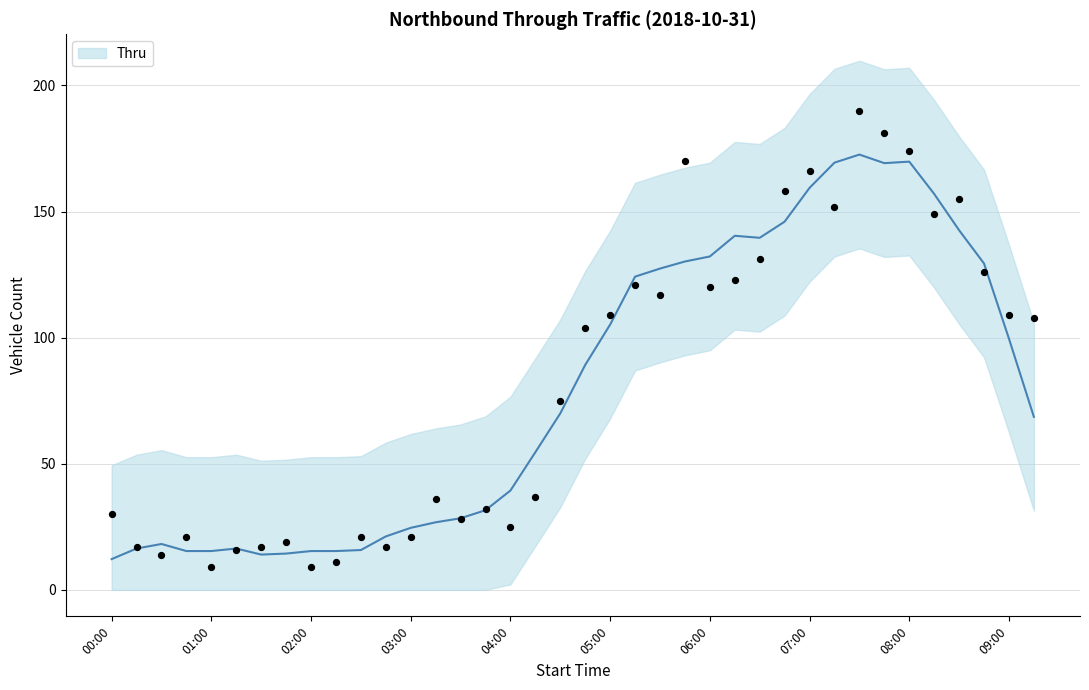

What is the change in value from 05:30 to 08:00?

+57